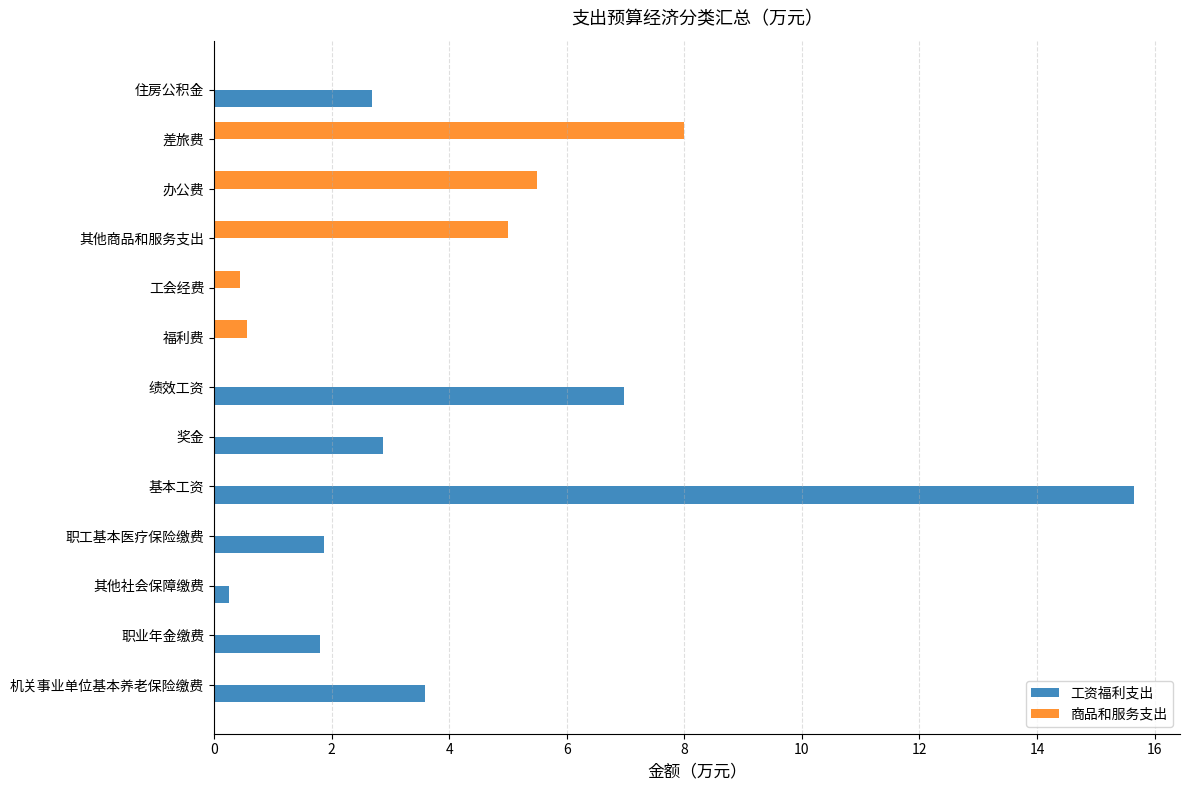

Between 职工基本医疗保险缴费 and 工会经费, which series saw the biggest shift?

工资福利支出